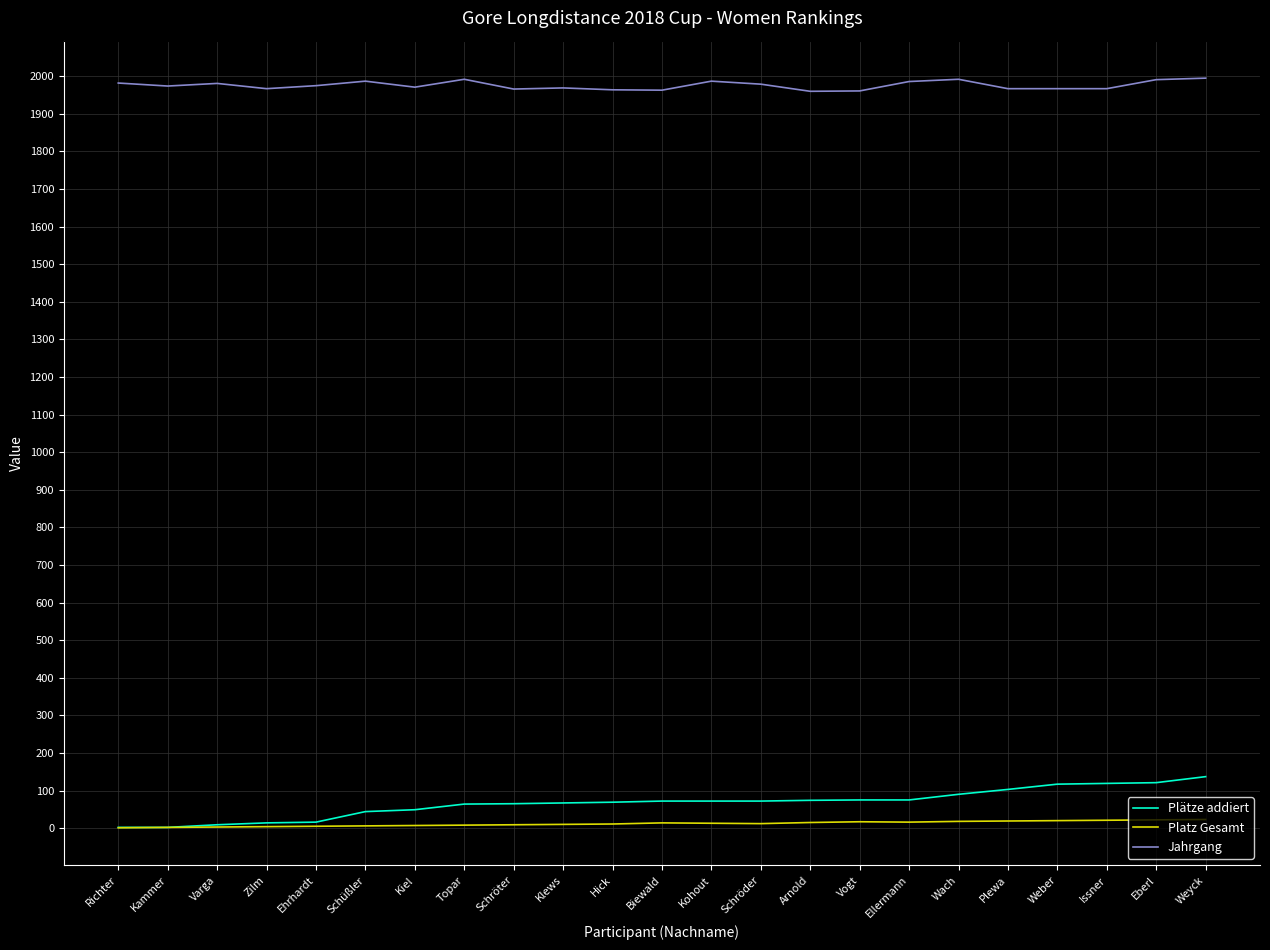

True or false: Plätze addiert has a value of 72 at Schröder.

True